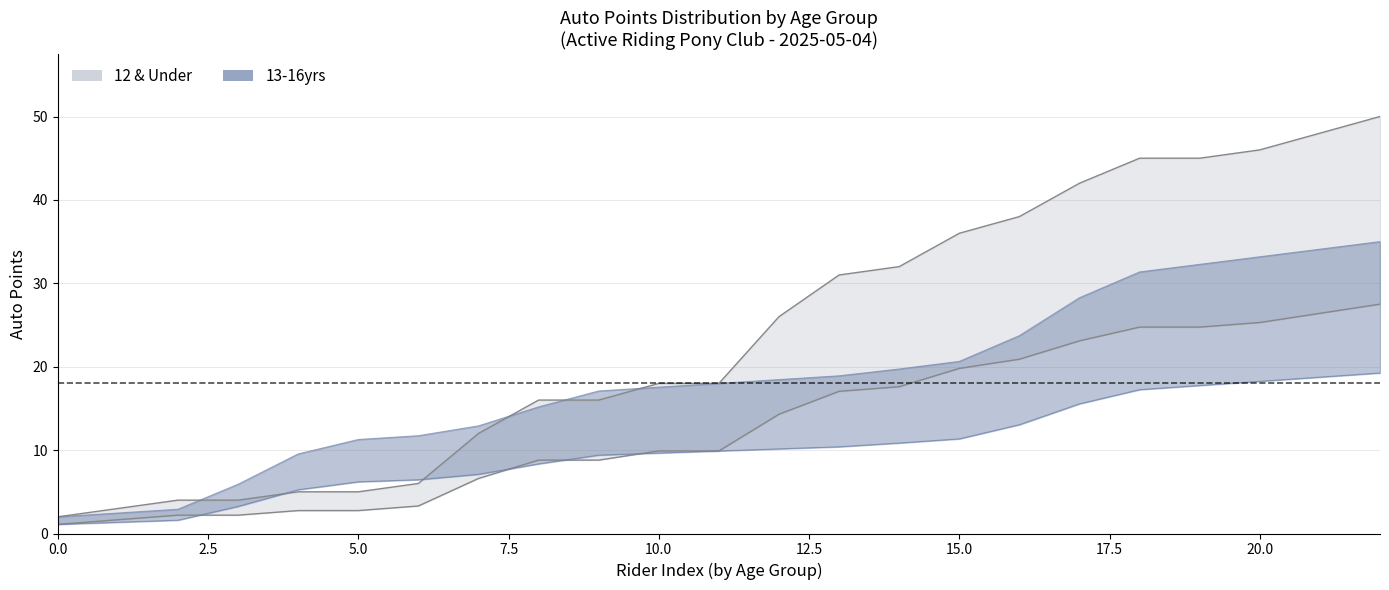

How many data points in mid are above 16?

1